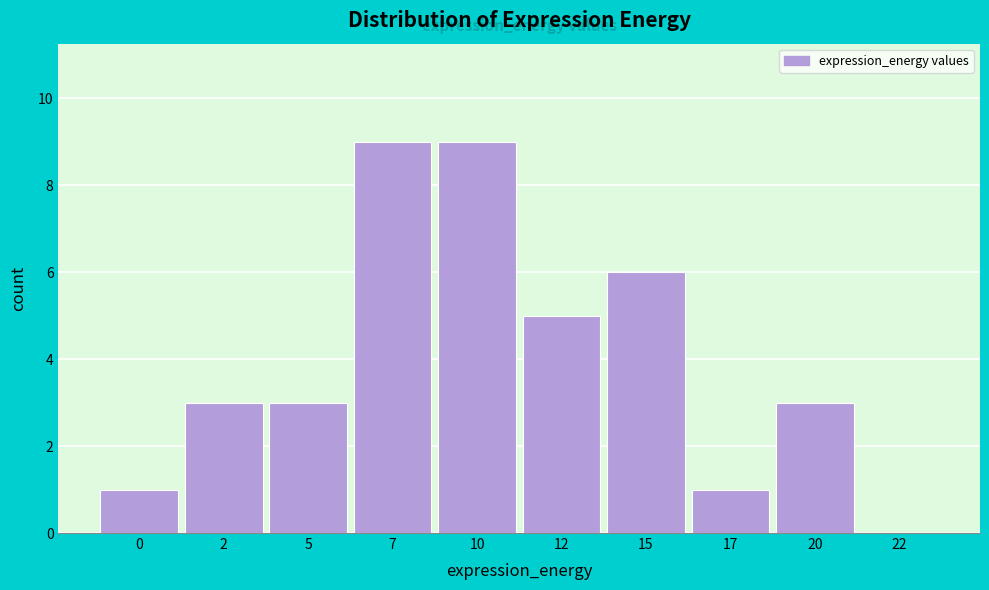

Reading right to left, transcribe all the data shown in this chart.

22=0	20=3	17=1	15=6	12=5	10=9	7=9	5=3	2=3	0=1